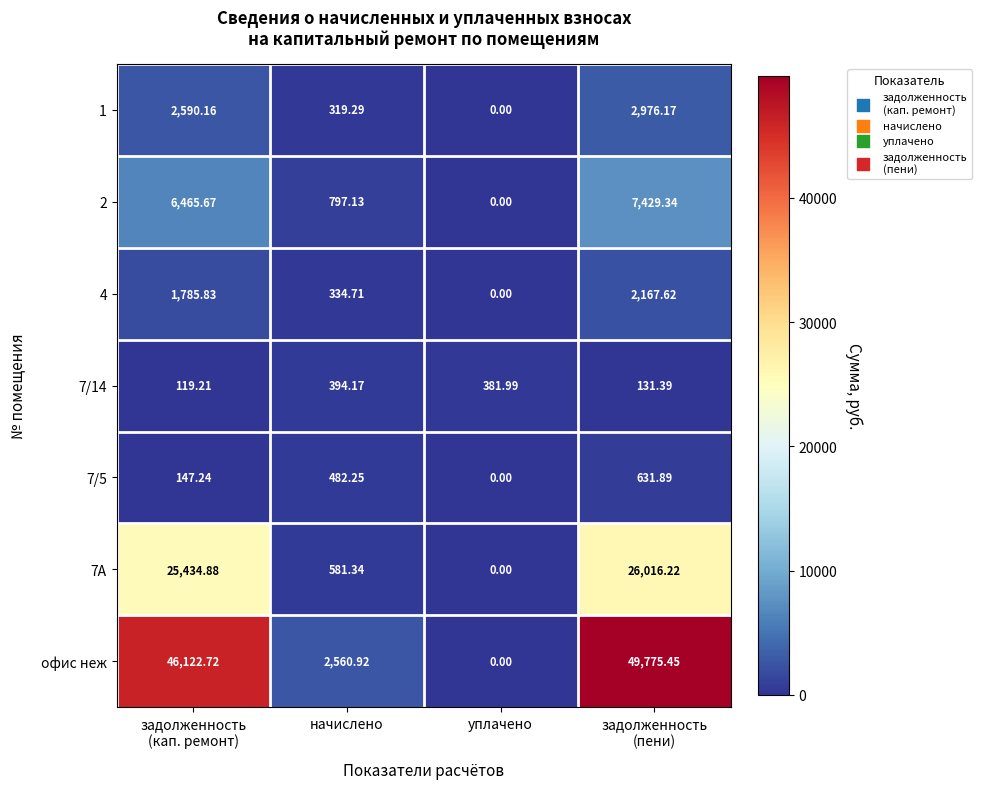

Which series has the widest spread of values?

офис неж